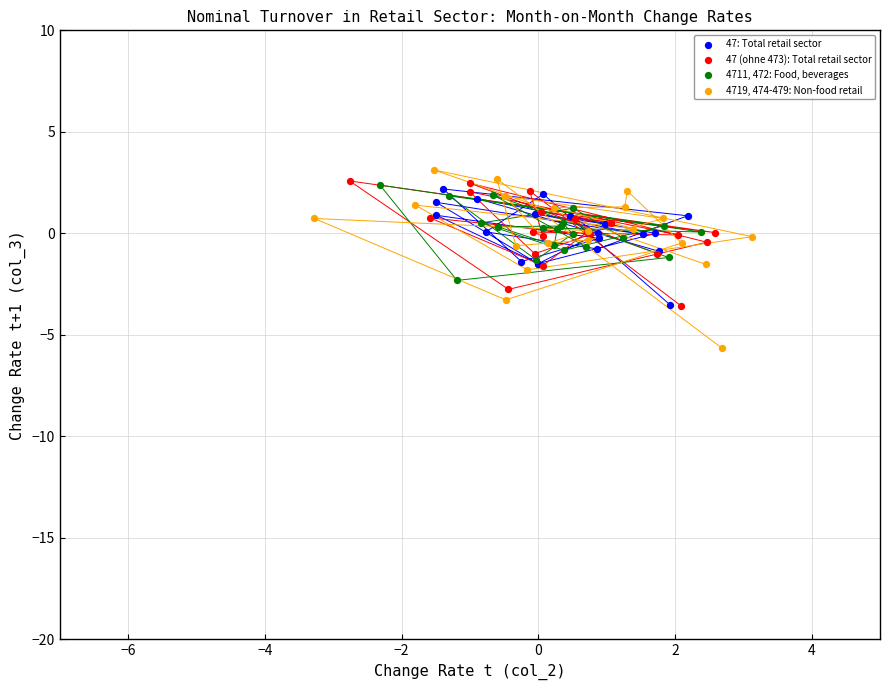

Which series has the largest Y range (max minus min)?

4719, 474-479: Non-food retail